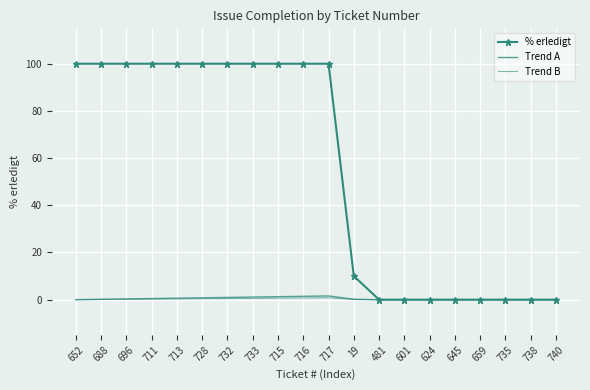

What are all the series names shown in the legend?

% erledigt, Trend A, Trend B